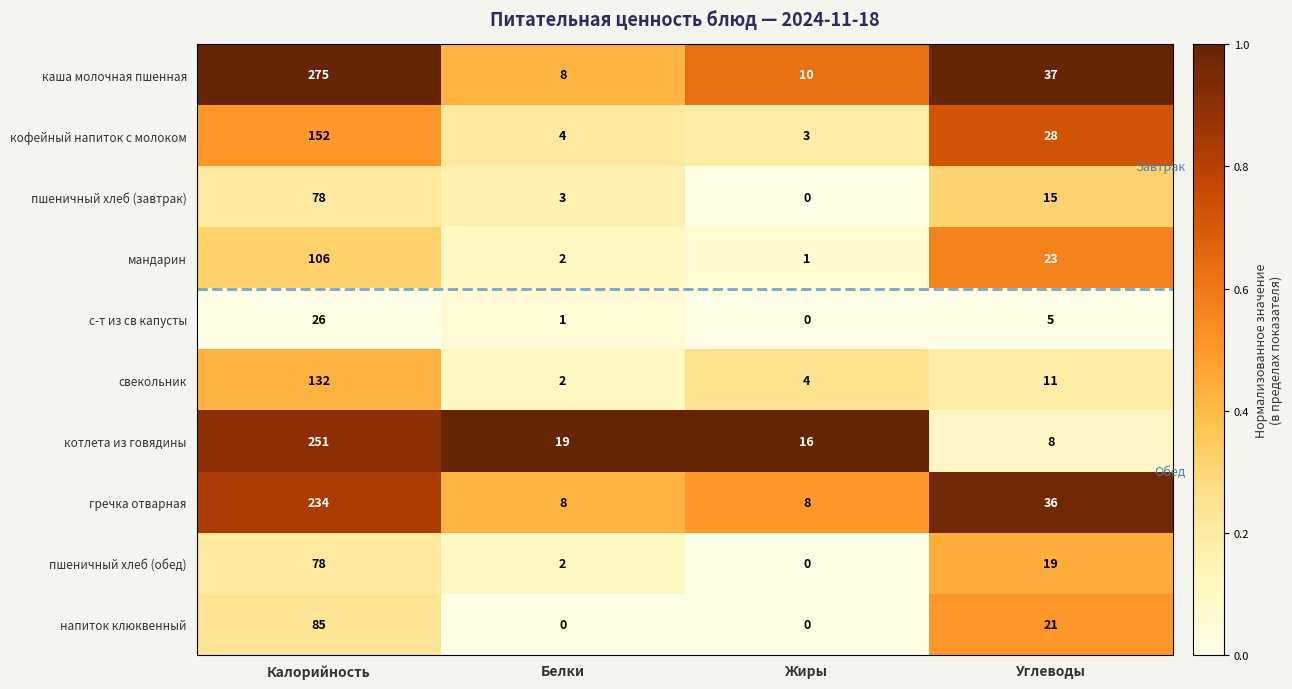

What is the average value of the кофейный напиток с молоком series?

47